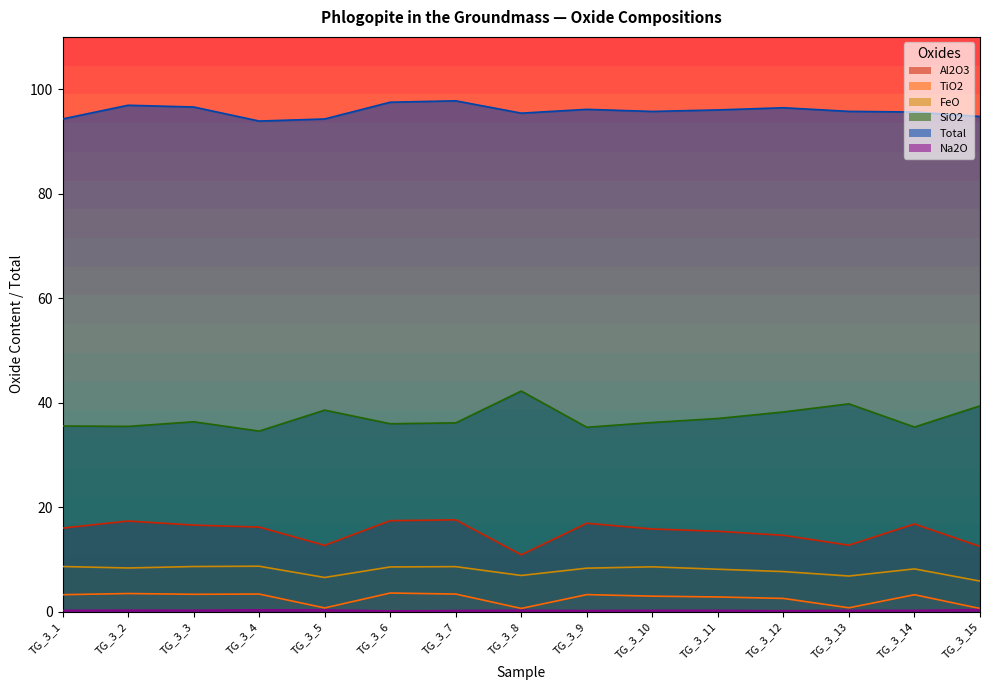

Is the value of Na2O at TG_3_5 greater than the value of SiO2 at TG_3_13?

No